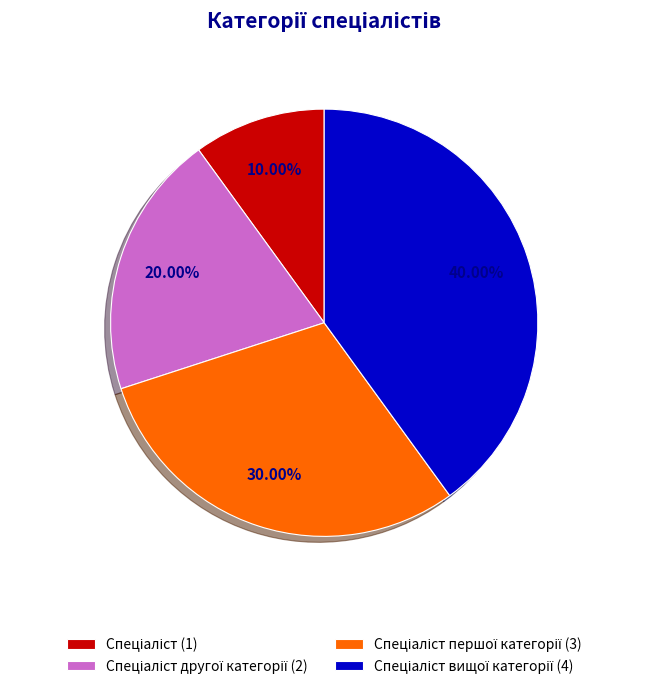

Is there any slice that represents more than half of the pie?

No